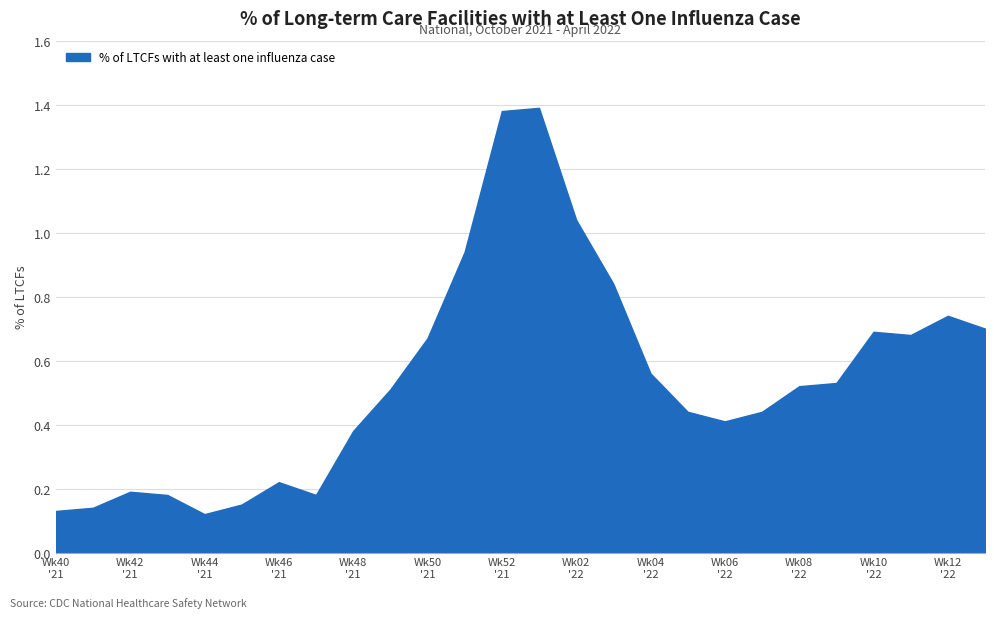

Does the chart display data point markers on the line(s)?

No